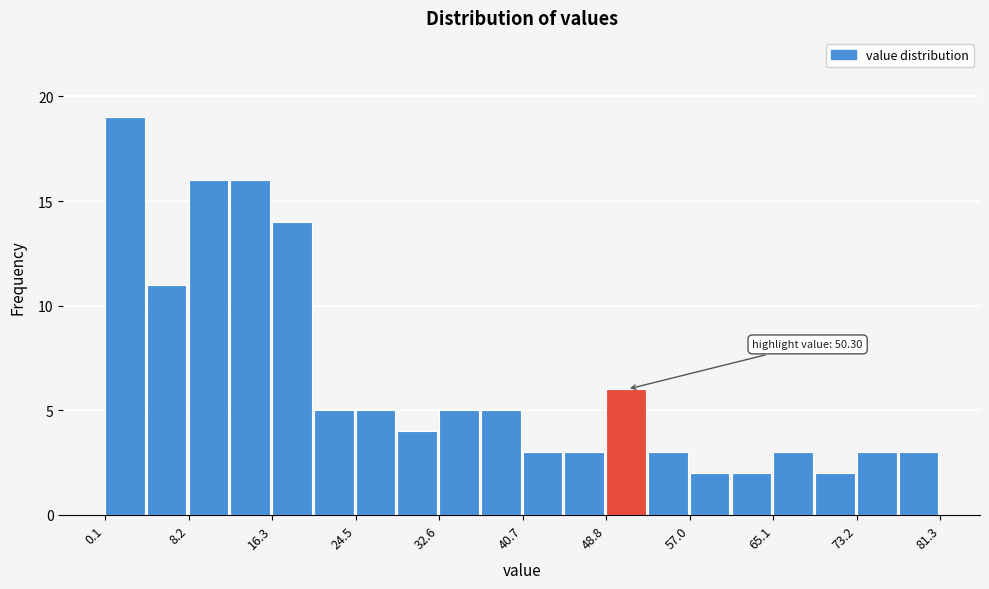

Which range on the x-axis has the tallest bar?

0 to 4